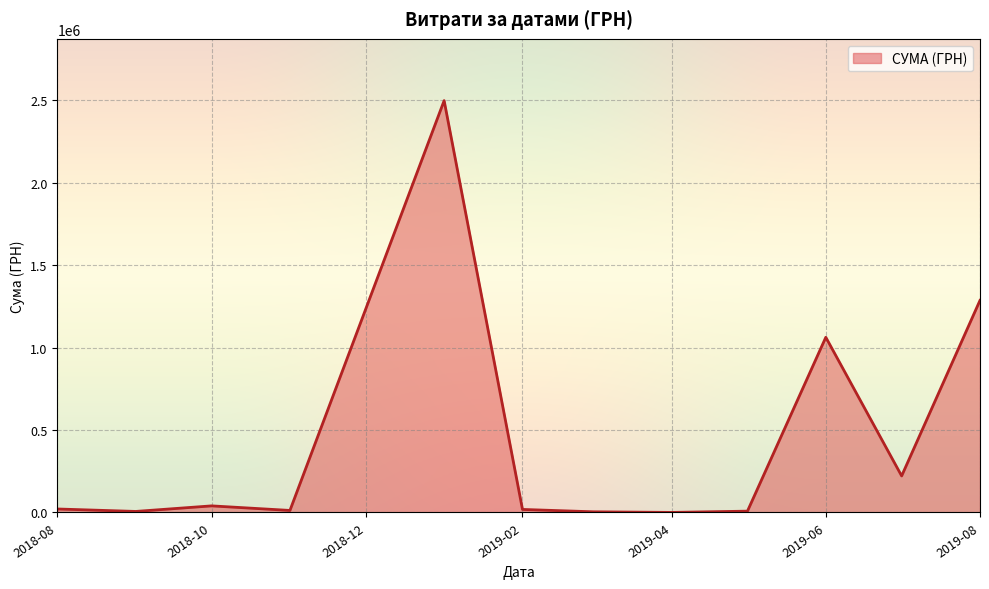

What is the difference between the maximum and minimum values?

2496773.4